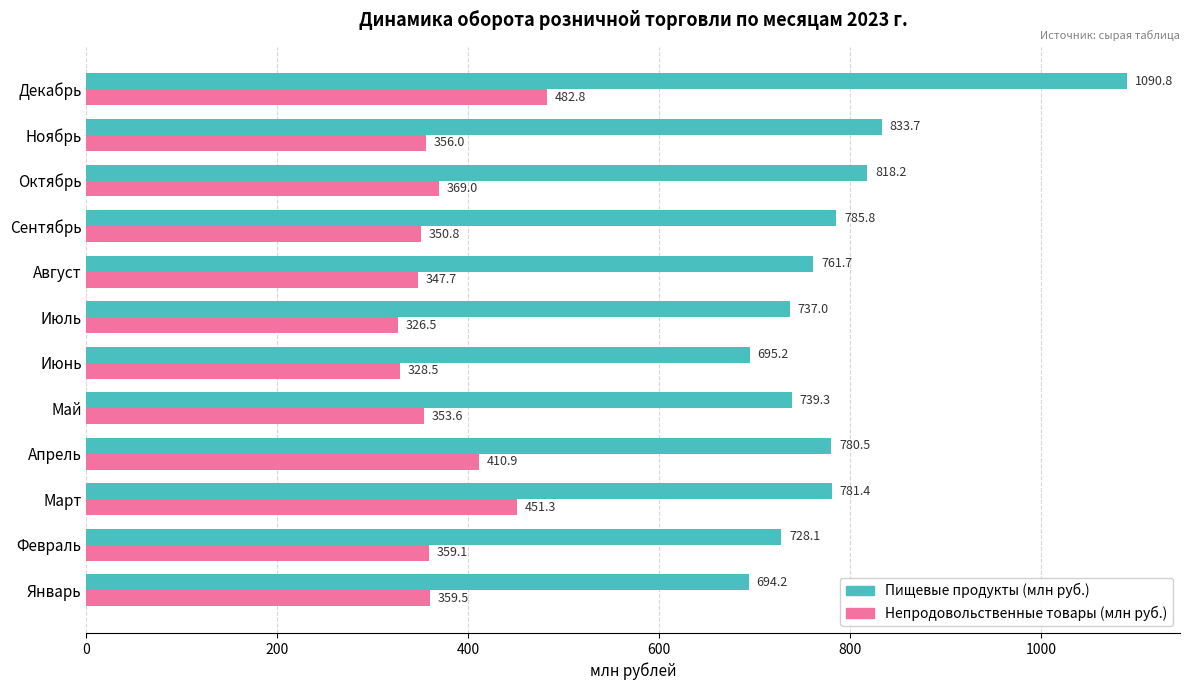

What is the minimum value shown in the chart?

326.5